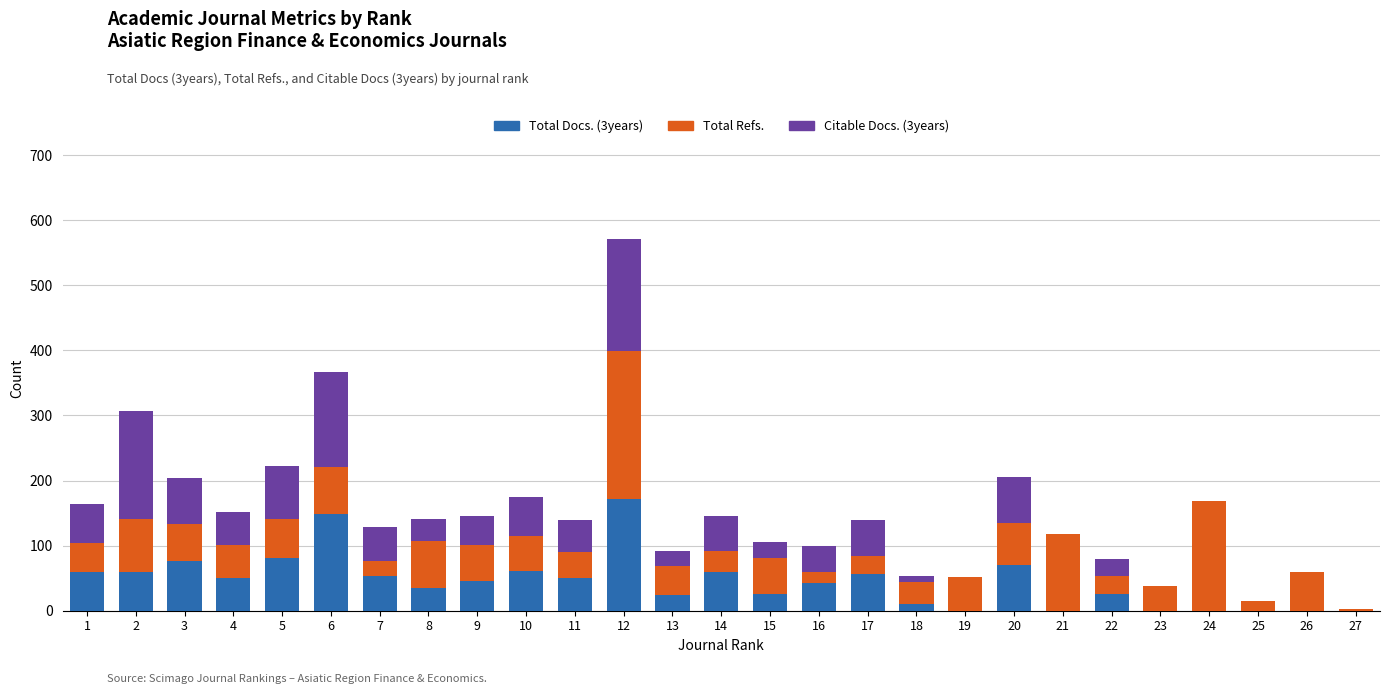

How many distinct data groups are displayed?

3